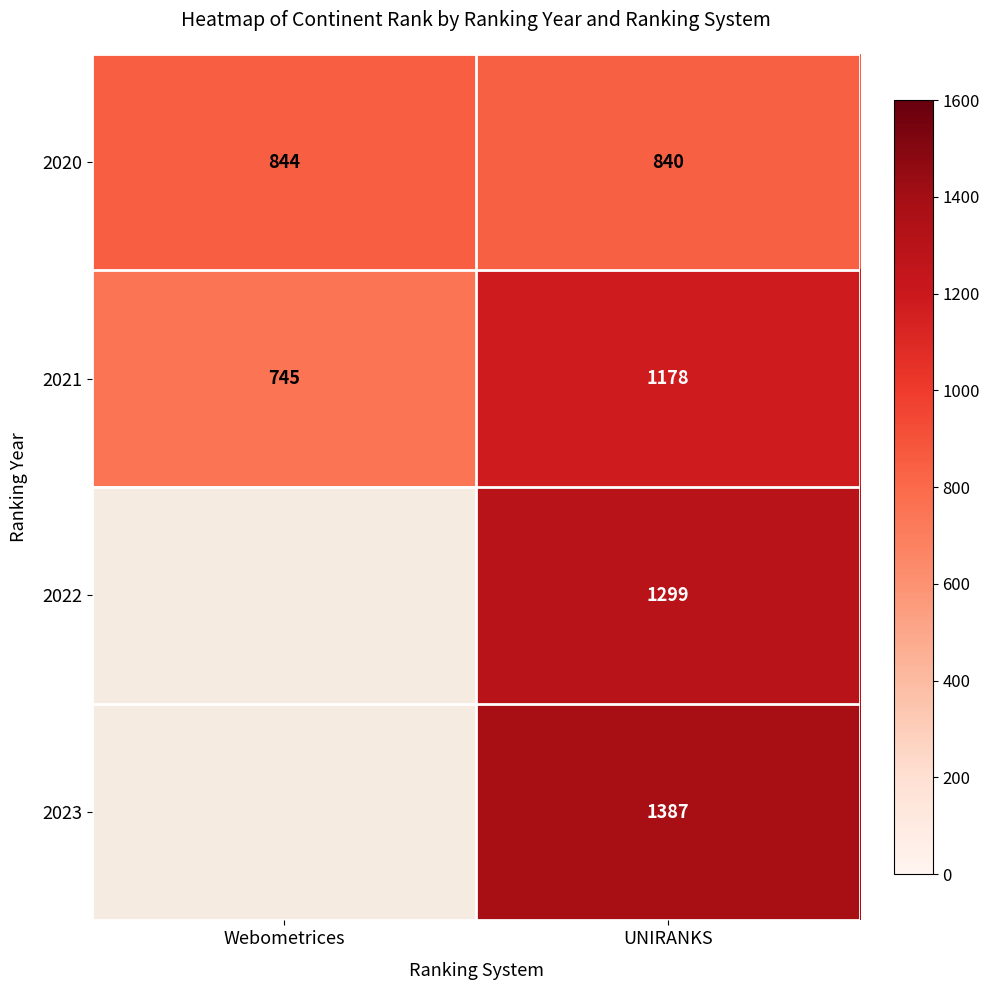

Is it true that 2023 equals 1387 at UNIRANKS?

True